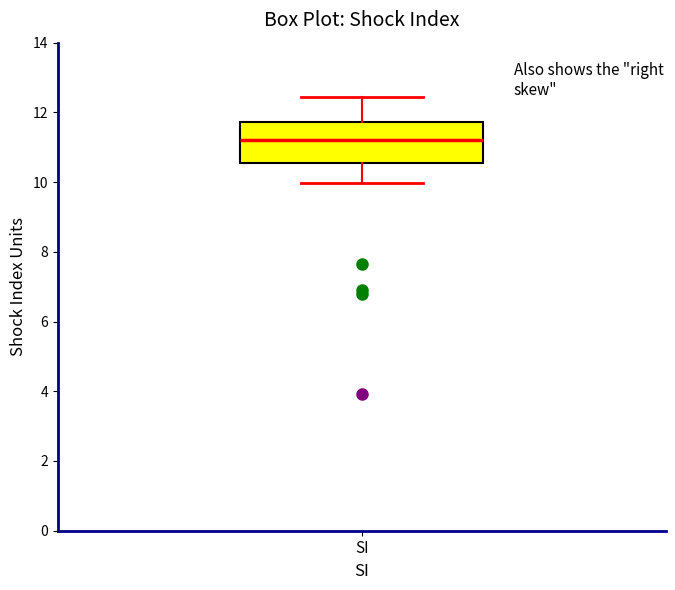

Transcribe this box plot: give where the median line is, the range the box spans, and where the two whiskers end, as read against the y-axis. The values are not printed on the chart, so give them approximately, as read against the axis.

median 11.2, box 10.6 to 11.8, whiskers 10.0 to 12.4